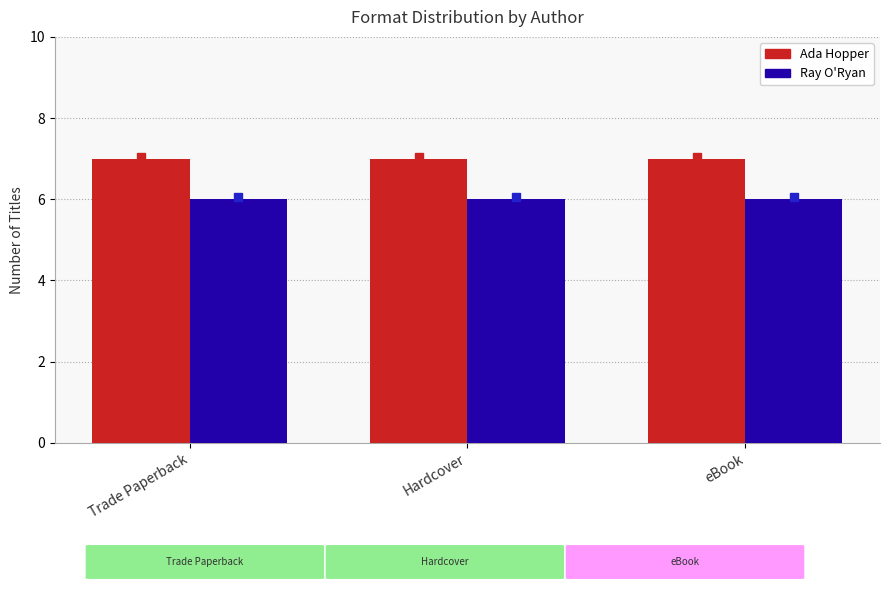

What is the minimum value shown in the chart?

6